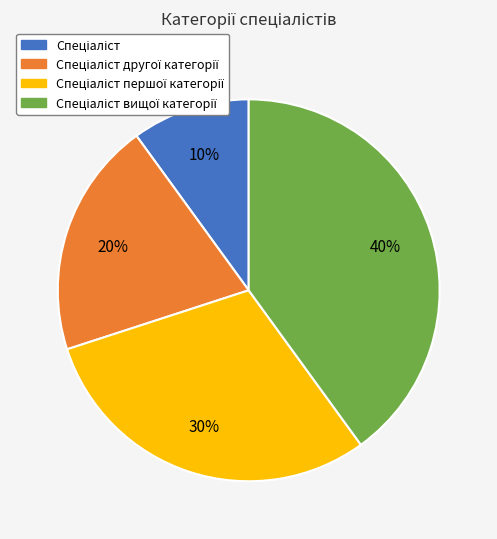

To the nearest percent, what is the average slice percentage?

25%